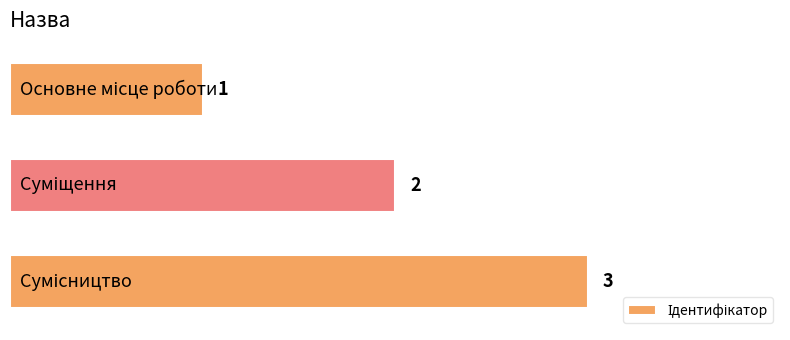

Count the number of categories in the chart.

3